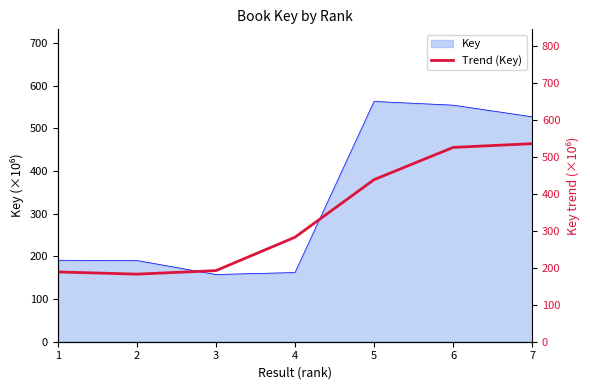

What is the approximate value at 7?

535.3